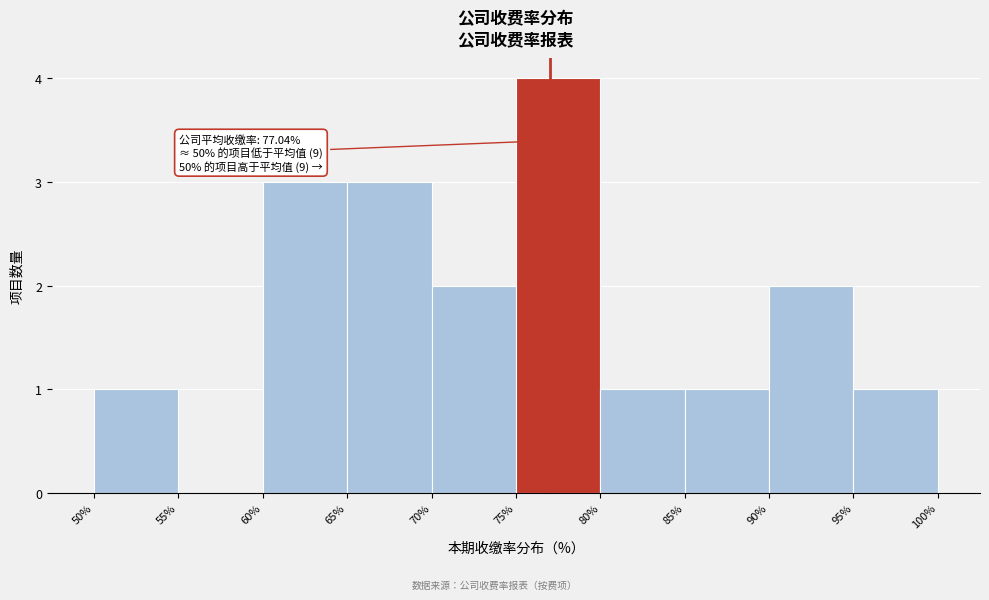

Over which range of the x-axis is the bar tallest?

75% to 80%